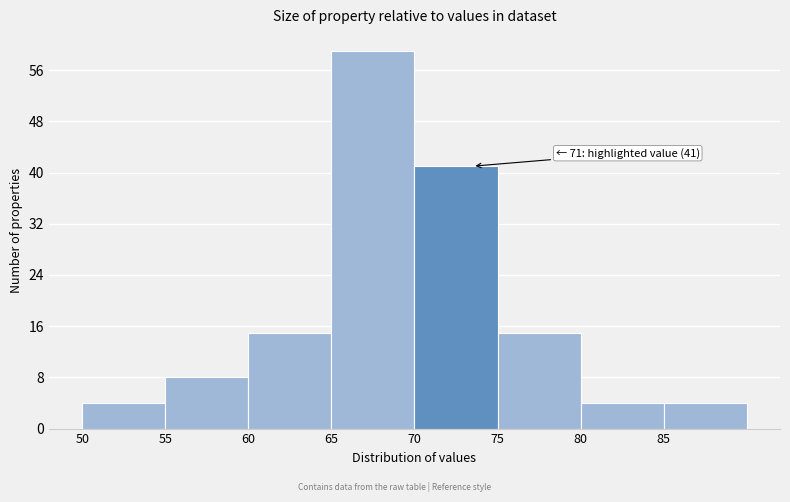

Over which range of the x-axis is the bar tallest?

65 to 70